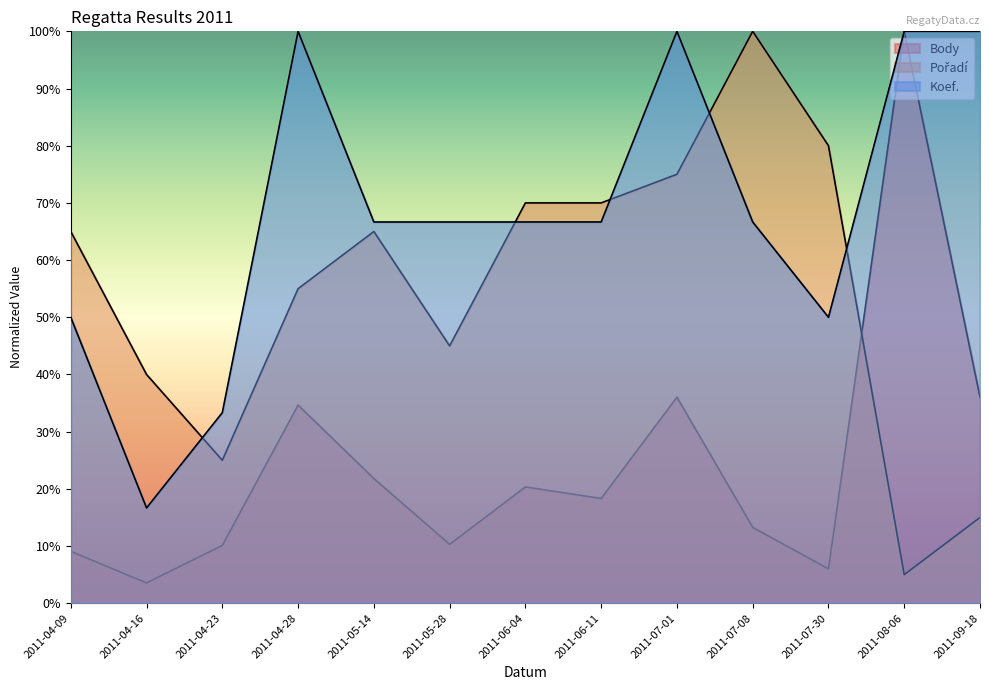

Reading left to right, transcribe all the data shown in this chart.

Body: 2011-04-09=0.1	2011-04-16=0.0	2011-04-23=0.1	2011-04-28=0.3	2011-05-14=0.2	2011-05-28=0.1	2011-06-04=0.2	2011-06-11=0.2	2011-07-01=0.4	2011-07-08=0.1	2011-07-30=0.1	2011-08-06=1.0	2011-09-18=0.4
Pořadí: 2011-04-09=0.7	2011-04-16=0.4	2011-04-23=0.2	2011-04-28=0.6	2011-05-14=0.7	2011-05-28=0.5	2011-06-04=0.7	2011-06-11=0.7	2011-07-01=0.8	2011-07-08=1.0	2011-07-30=0.8	2011-08-06=0.1	2011-09-18=0.1
Koef.: 2011-04-09=0.5	2011-04-16=0.2	2011-04-23=0.3	2011-04-28=1.0	2011-05-14=0.7	2011-05-28=0.7	2011-06-04=0.7	2011-06-11=0.7	2011-07-01=1.0	2011-07-08=0.7	2011-07-30=0.5	2011-08-06=1.0	2011-09-18=1.0